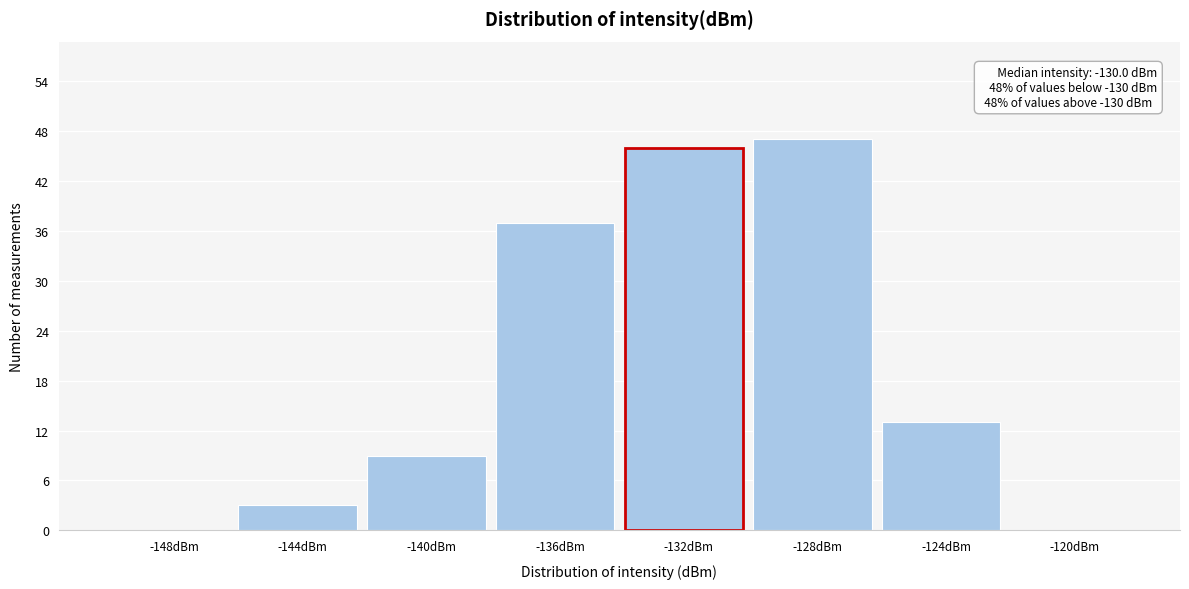

Reading left to right, list all the values displayed in this chart.

-148dBm=0	-144dBm=3	-140dBm=9	-136dBm=37	-132dBm=46	-128dBm=47	-124dBm=13	-120dBm=0